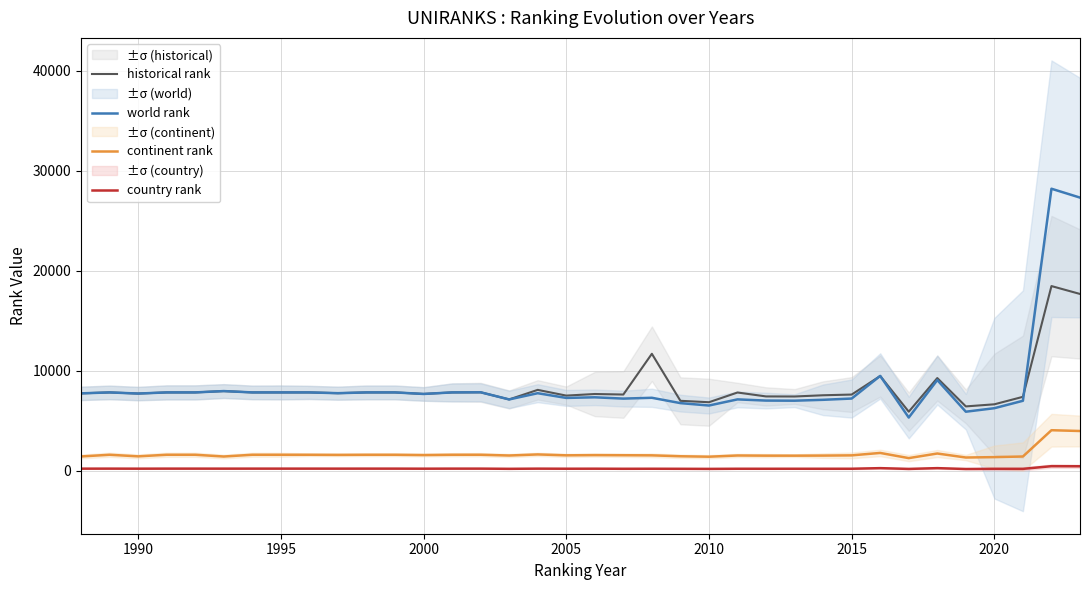

Reading right to left, extract all data points from this chart.

historical rank: 17692	18481	7400	6652	6441	9277	5912	9483	7627	7556	7433	7440	7832	6859	7001	11706	7629	7682	7522	8095	7139	7854	7841	7687	7841	7841	7764	7841	7841	7841	7975	7841	7841	7727	7841	7747
world rank: 27333	28220	7004	6262	5911	9080	5327	9493	7228	7101	7013	7024	7144	6530	6770	7304	7222	7352	7290	7761	7139	7854	7841	7687	7841	7841	7764	7841	7841	7841	7975	7841	7841	7727	7841	7747
continent rank: 3980	4059	1429	1367	1328	1729	1268	1786	1543	1521	1512	1514	1530	1409	1454	1544	1557	1569	1547	1636	1529	1605	1603	1574	1603	1603	1591	1603	1603	1603	1428	1603	1603	1444	1603	1433
country rank: 452	461	193	196	178	265	187	264	204	203	203	202	203	190	199	204	201	209	206	214	197	216	216	210	216	216	215	216	216	216	214	216	216	211	216	213